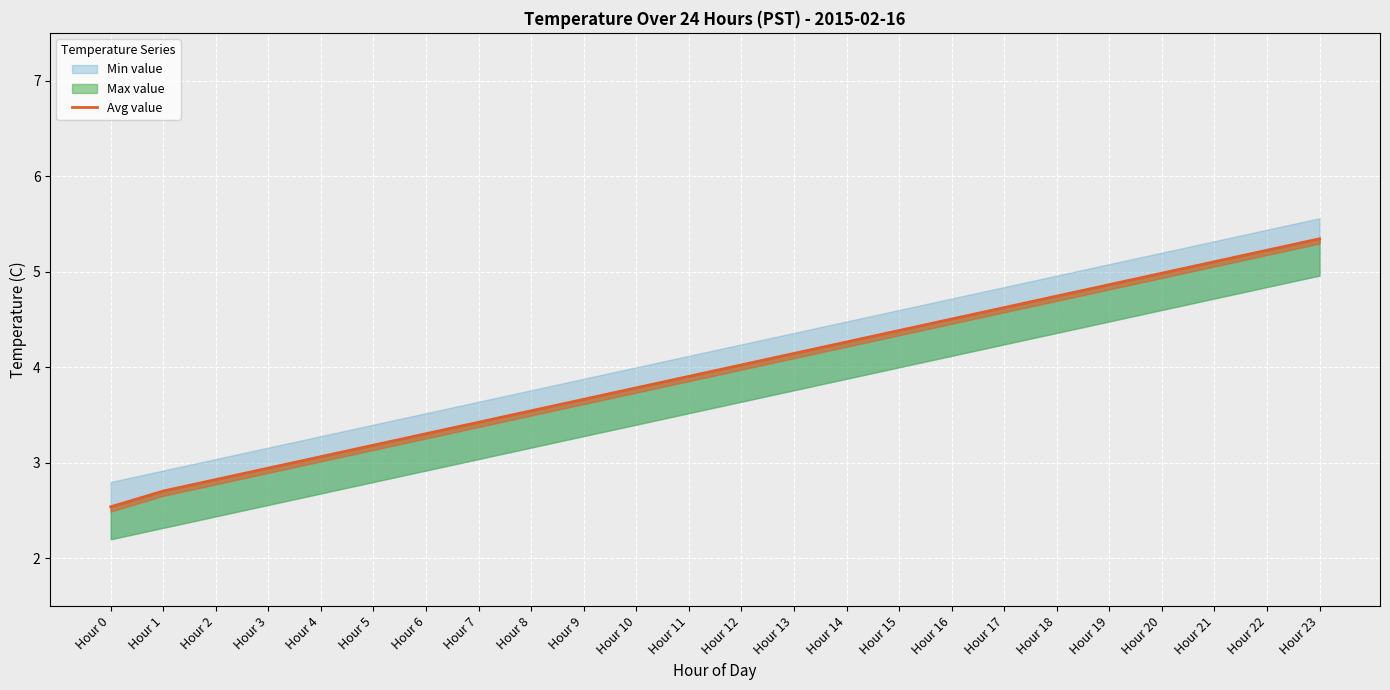

What is the ratio of the value at Hour 13 to the value at Hour 0?

1.6